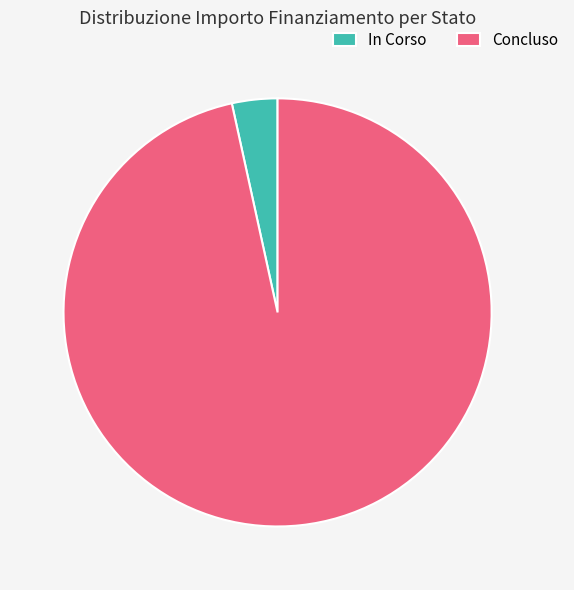

Does In Corso account for over 50% of the chart?

No